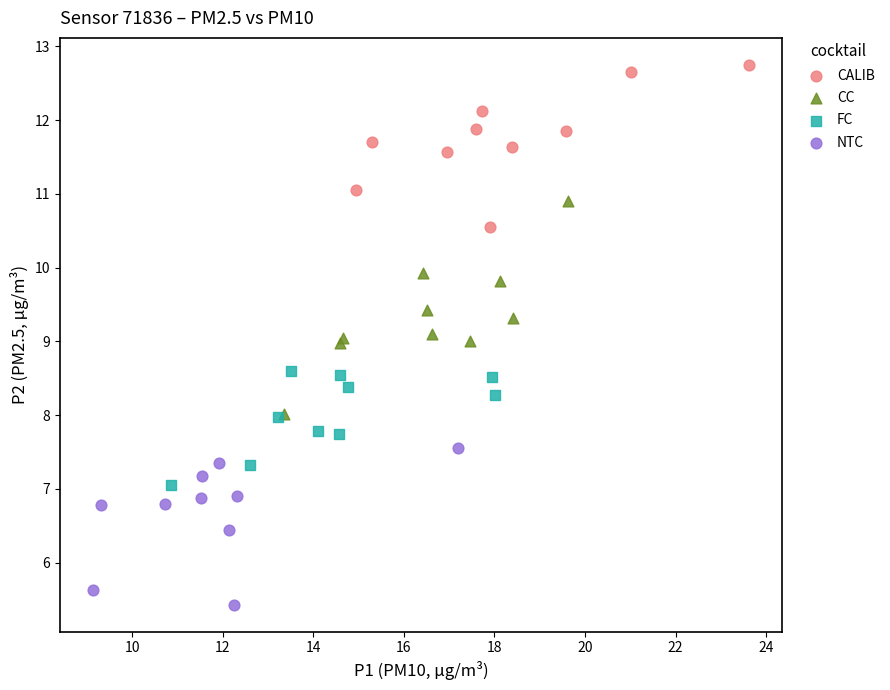

Which series reaches the maximum Y coordinate?

CALIB